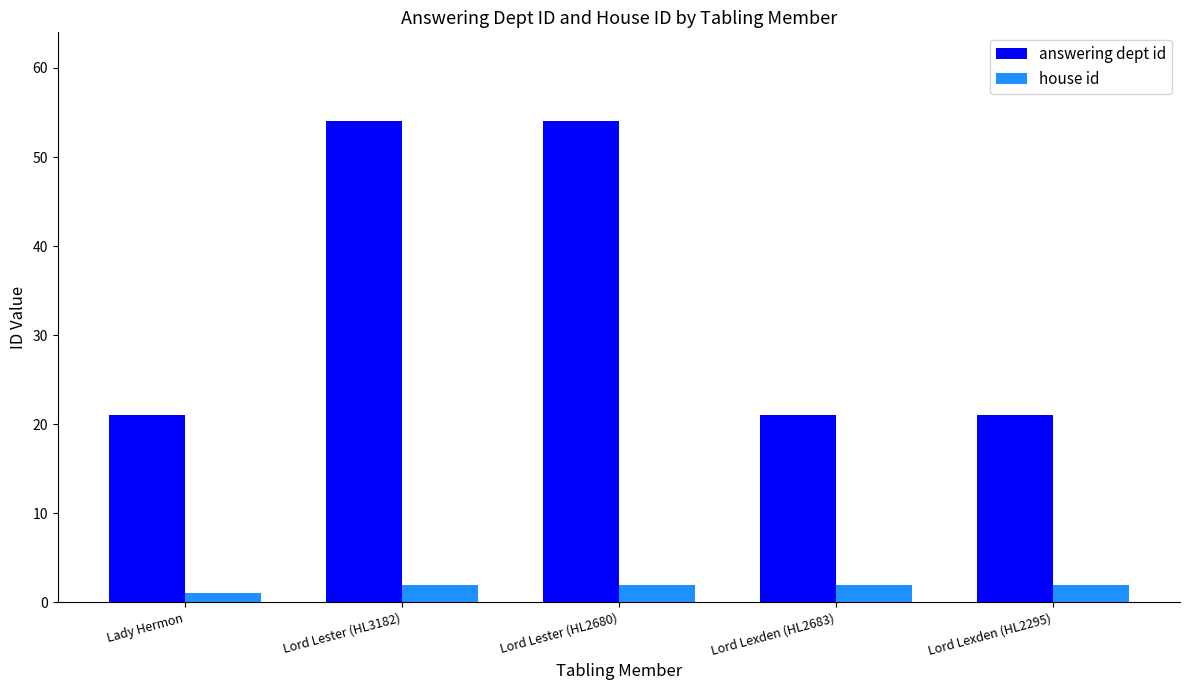

What is the sum of all house id values?

9